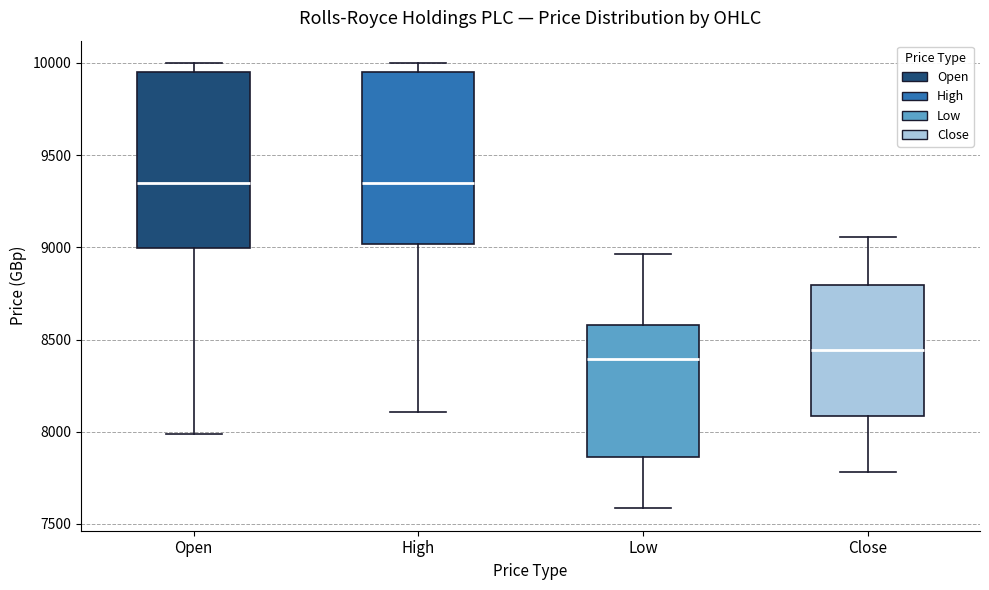

Reading left to right, read every box against the y-axis: the position of its median line, the range the box covers, and the ends of its whiskers. The values are not printed on the chart, so give them approximately, as read against the axis.

Open: median 9350, box 9000 to 9950, whiskers 8000 to 10000
High: median 9350, box 9000 to 9950, whiskers 8100 to 10000
Low: median 8400, box 7850 to 8600, whiskers 7600 to 8950
Close: median 8450, box 8100 to 8800, whiskers 7800 to 9050